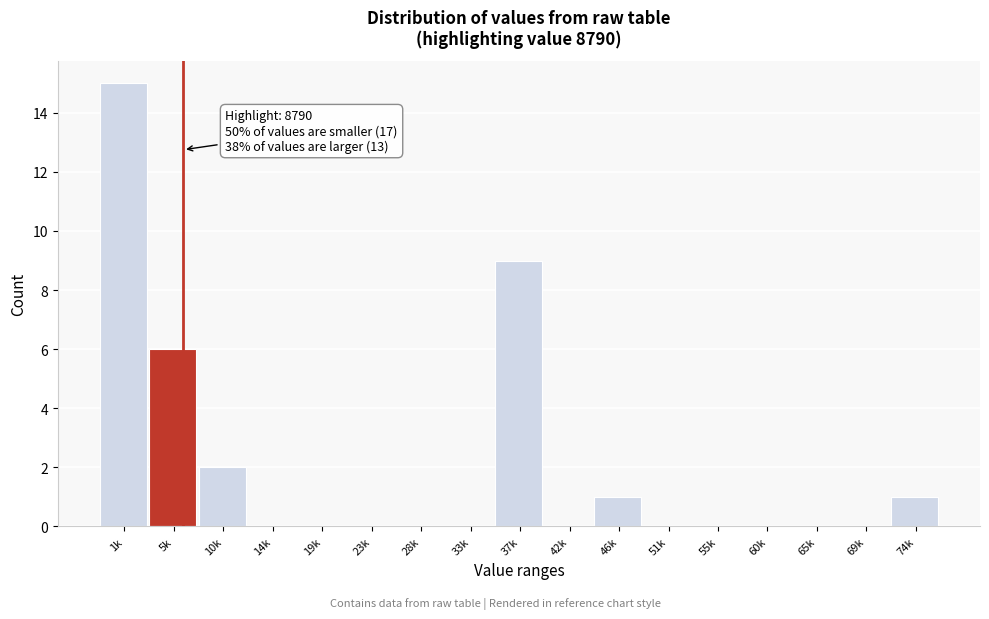

Reading left to right, what are all the values shown in this chart?

1k=15	5k=6	10k=2	14k=0	19k=0	23k=0	28k=0	33k=0	37k=9	42k=0	46k=1	51k=0	55k=0	60k=0	65k=0	69k=0	74k=1